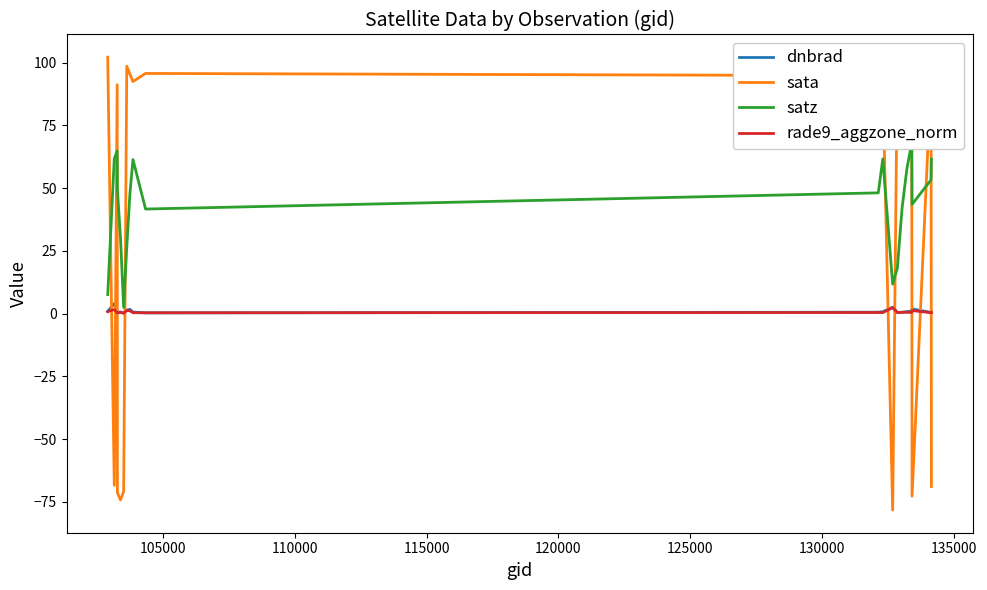

What is the maximum value for sata?

102.2